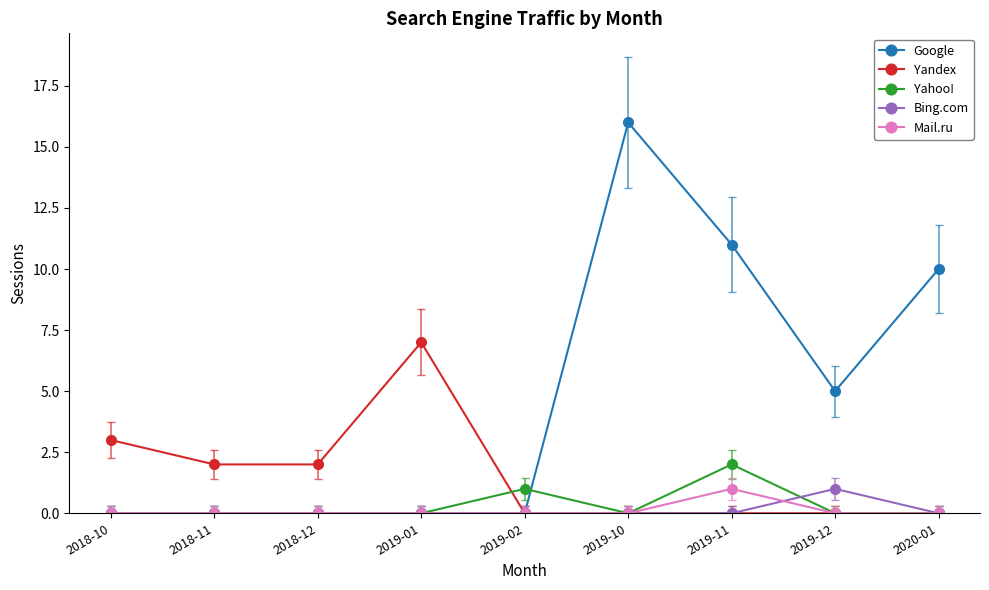

What is the label of the 4th point from the left?

2019-01